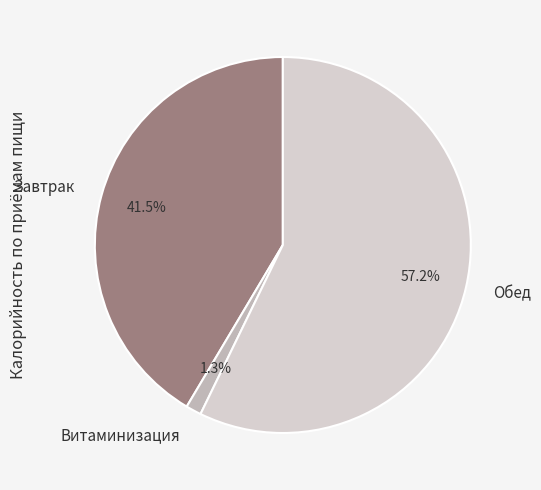

To the nearest percent, what is the difference between the Завтрак and Обед slice percentages?

16%